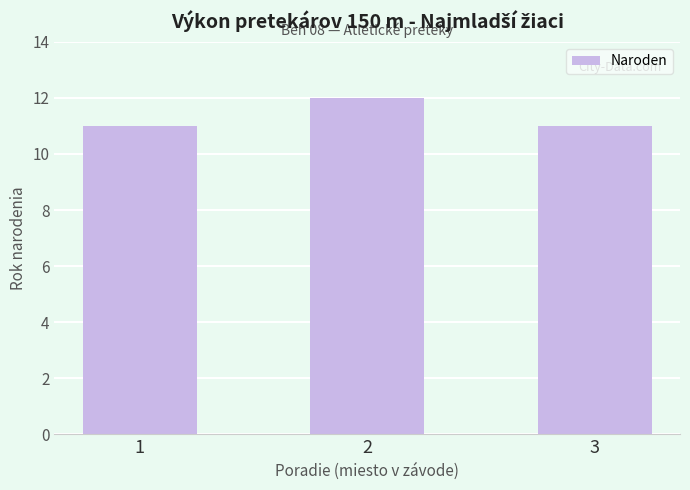

What is the average value?

11